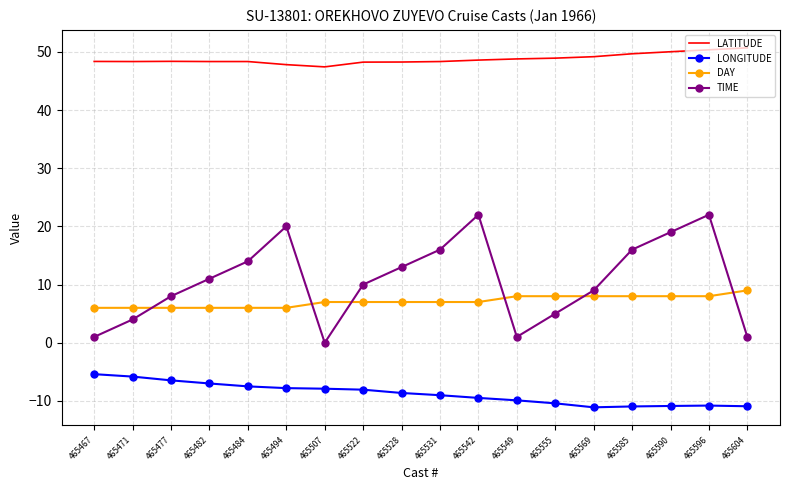

What is the minimum value for DAY?

6.0